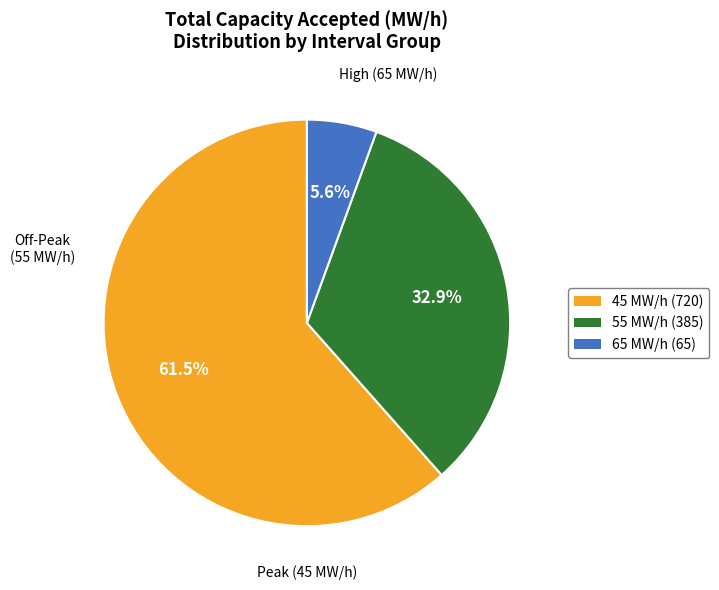

Does any single category account for the majority?

Yes